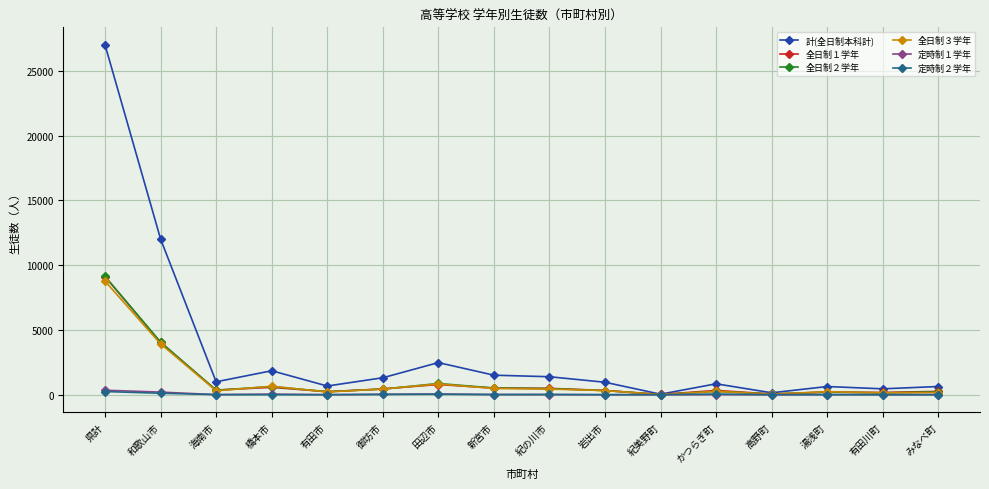

Where do 全日制２学年 and 全日制１学年 first cross each other?

和歌山市 and 海南市